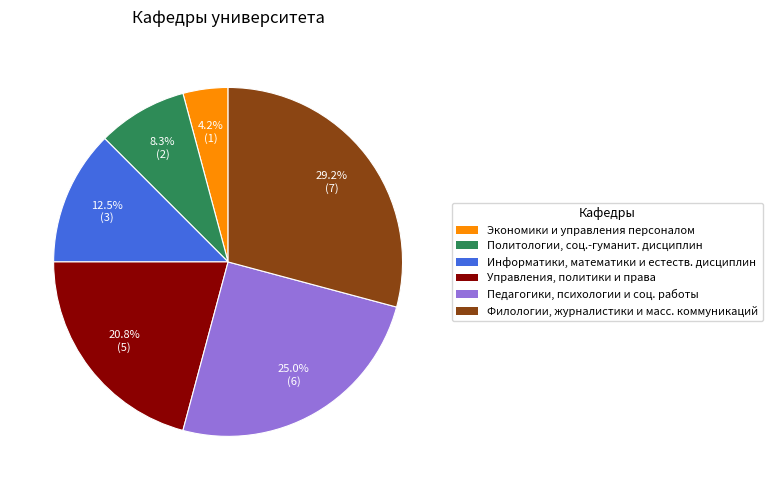

Is there any slice that represents more than half of the pie?

No